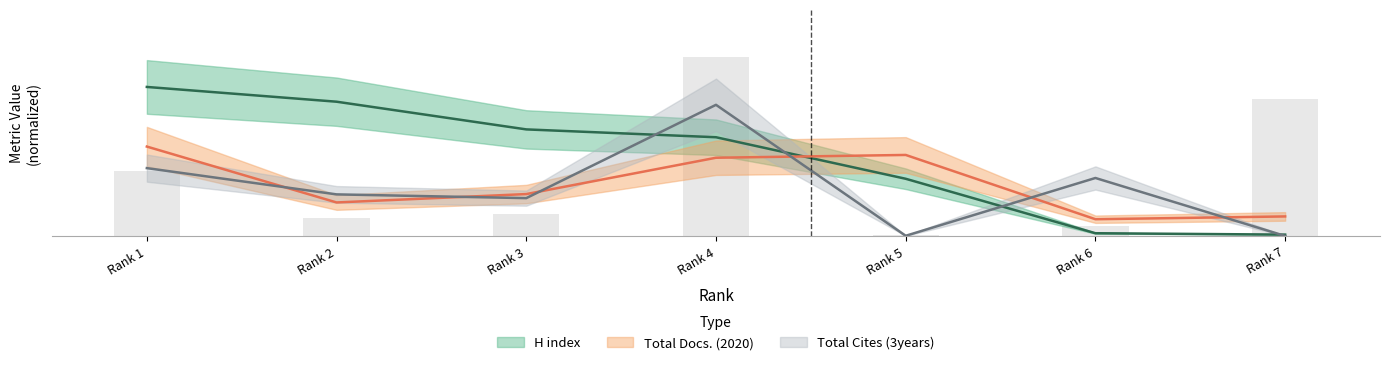

How many values in the Total Docs. (2020) series exceed 7?

4